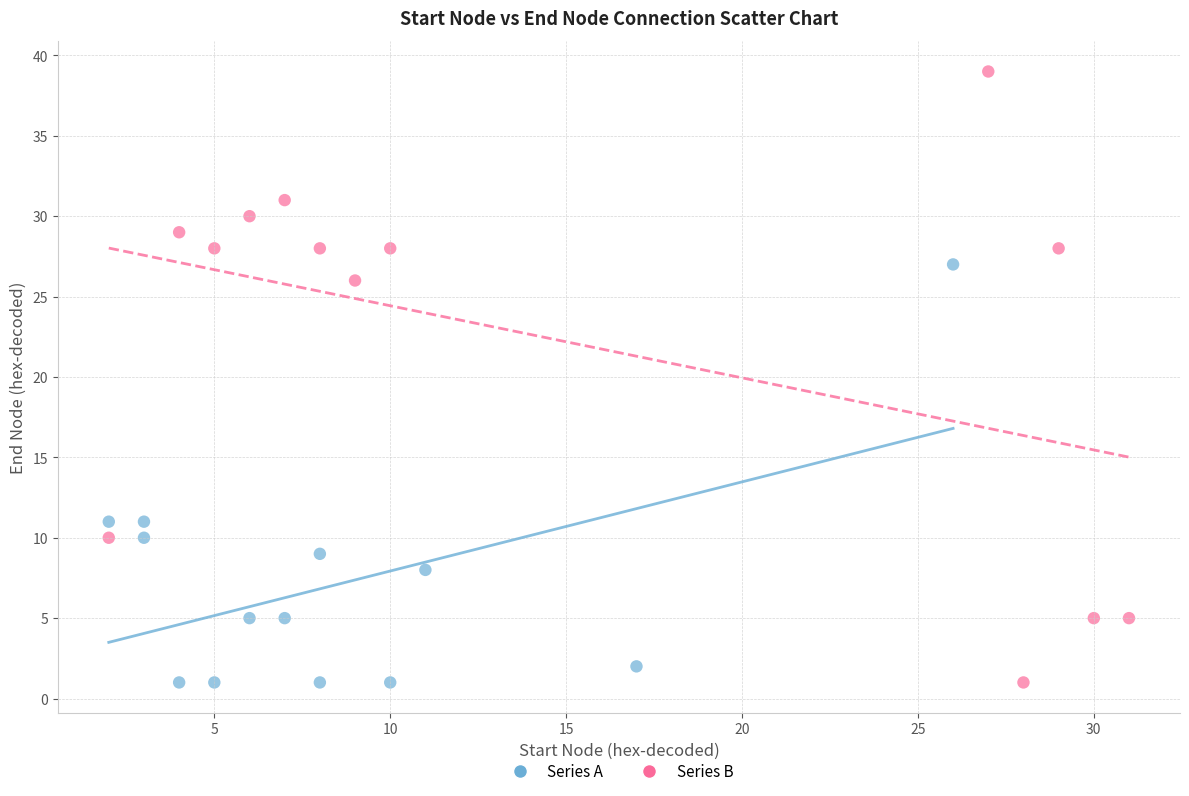

Which series reaches the maximum Y coordinate?

Series B